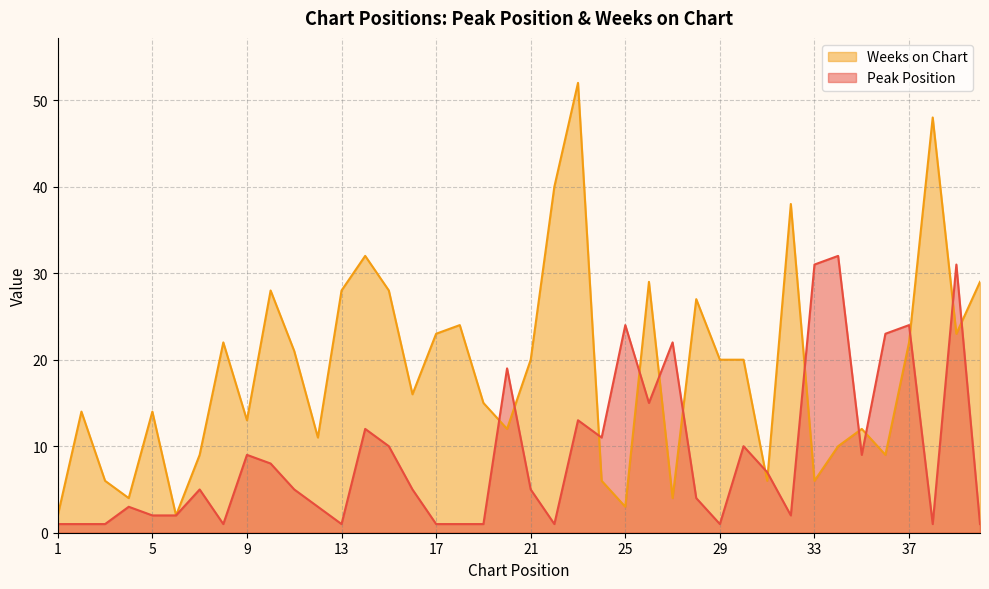

In Peak Position, how many points are lower than both neighbors (excluding endpoints)?

9